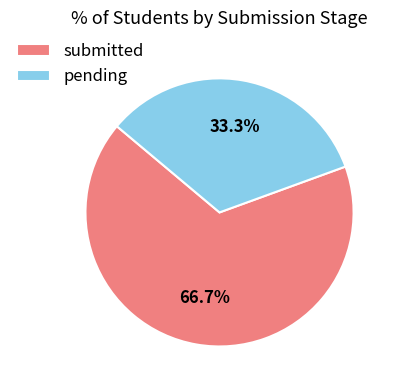

What is the largest slice in the pie chart?

submitted